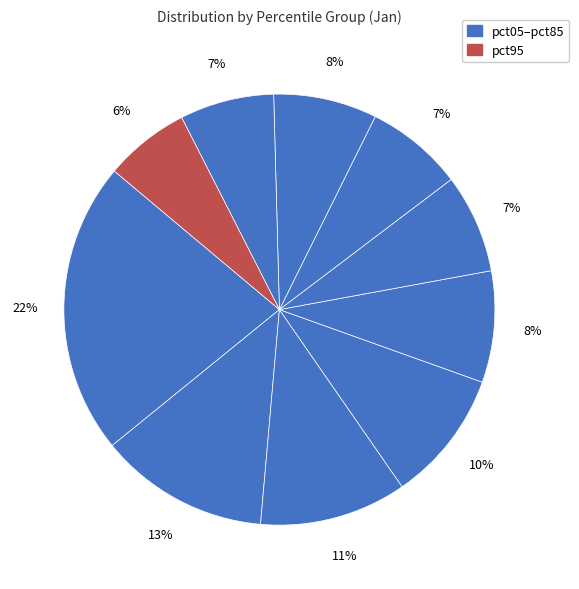

How many slices are in this pie chart?

10